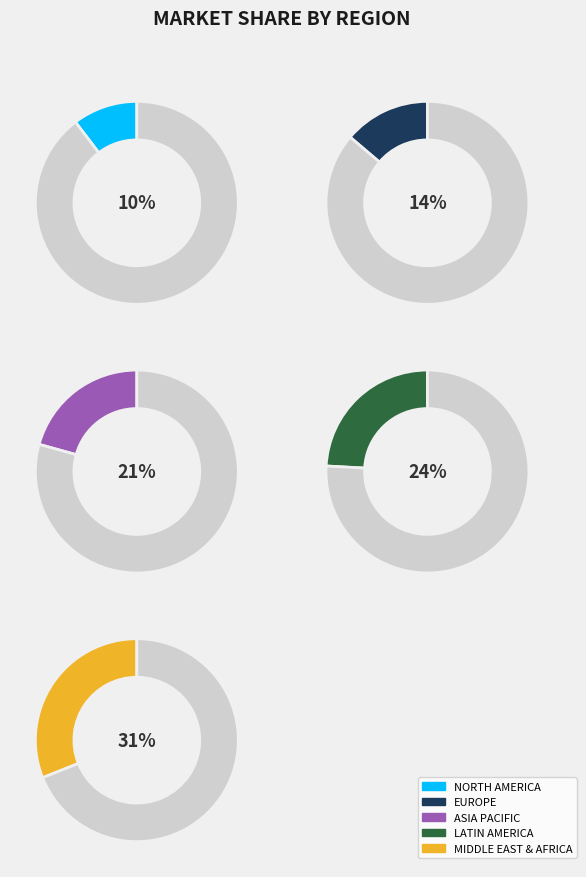

Is it true that 9 is 31% of the pie?

True